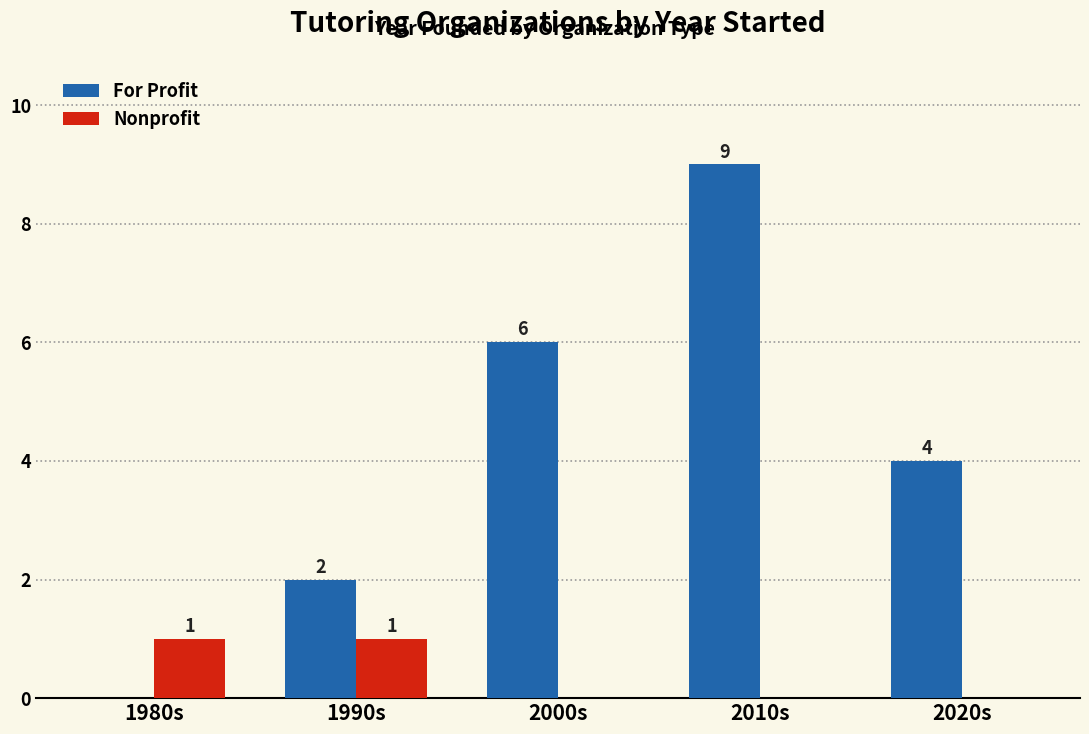

What is the average value of the For Profit series?

4